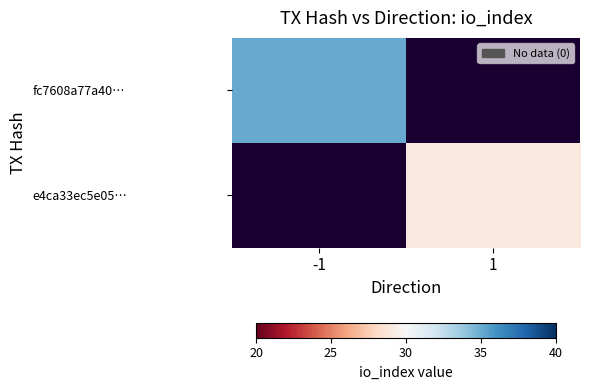

What is the maximum value shown in the chart?

35.0